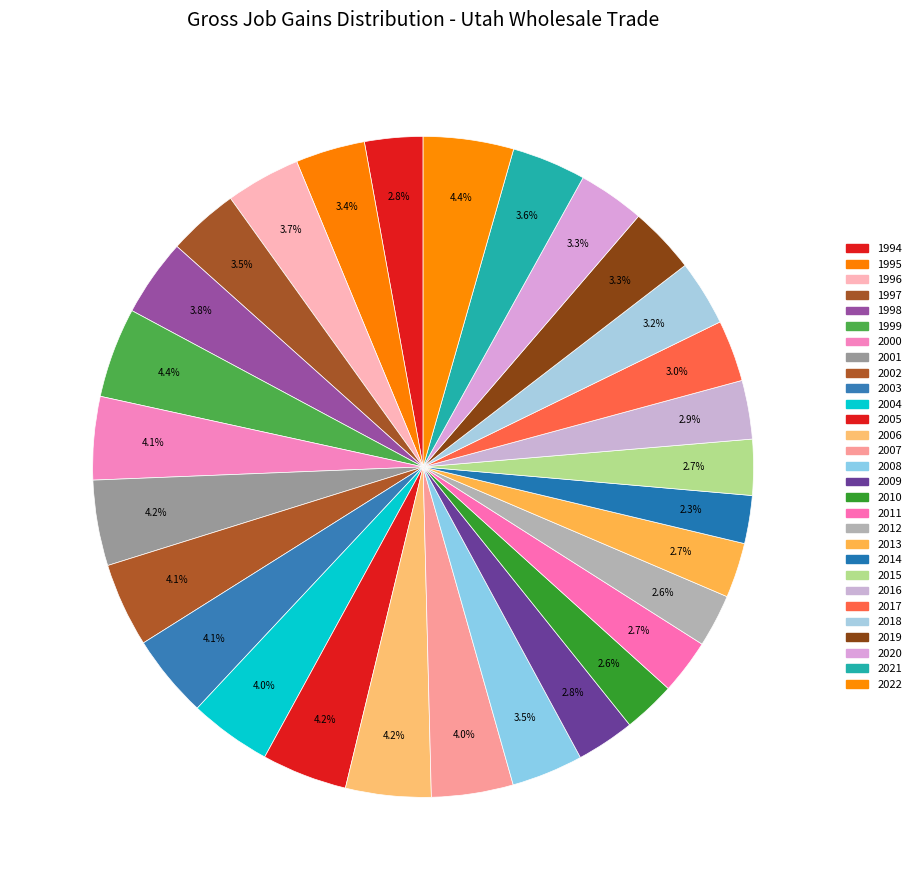

What percentage is the 1999 slice, to the nearest percent?

4%